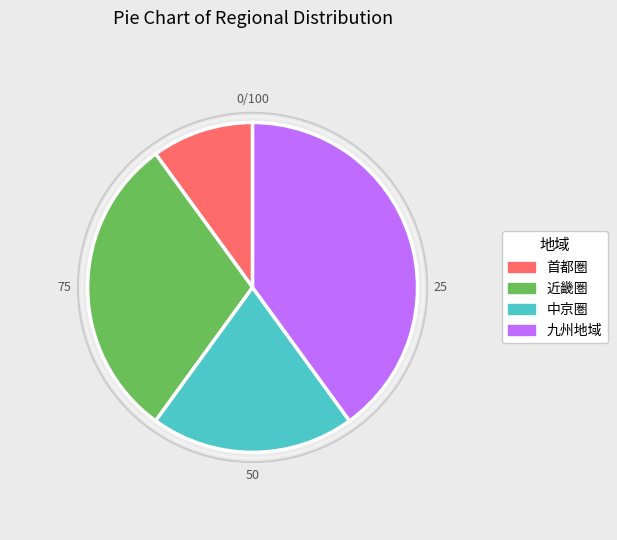

What is the largest slice in the pie chart?

九州地域